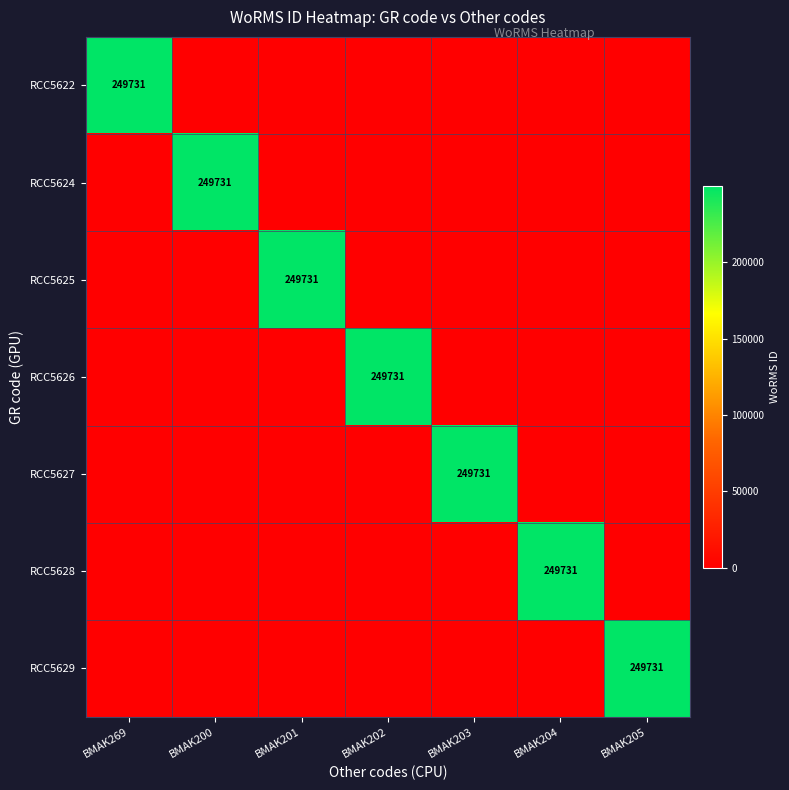

The RCC5622 series shows 249731 at BMAK269. True or false?

True